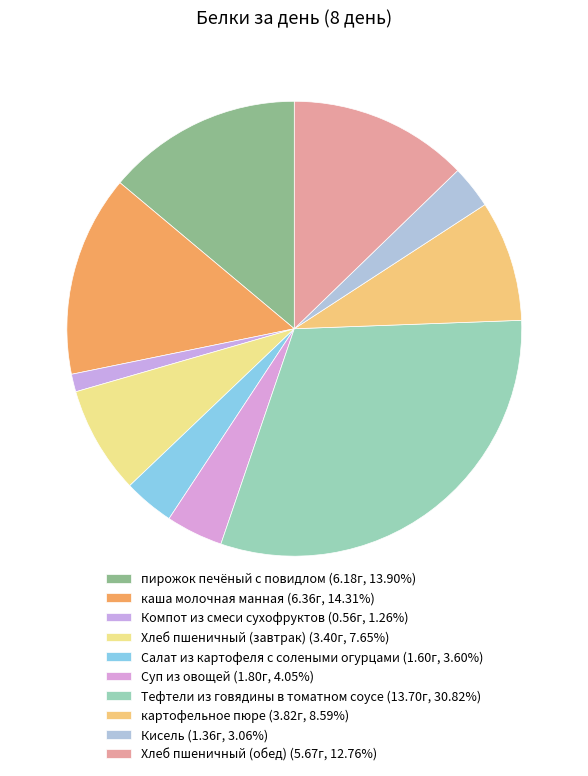

Do Кисель and Тефтели из говядины в томатном соусе together represent more than half of the pie?

No